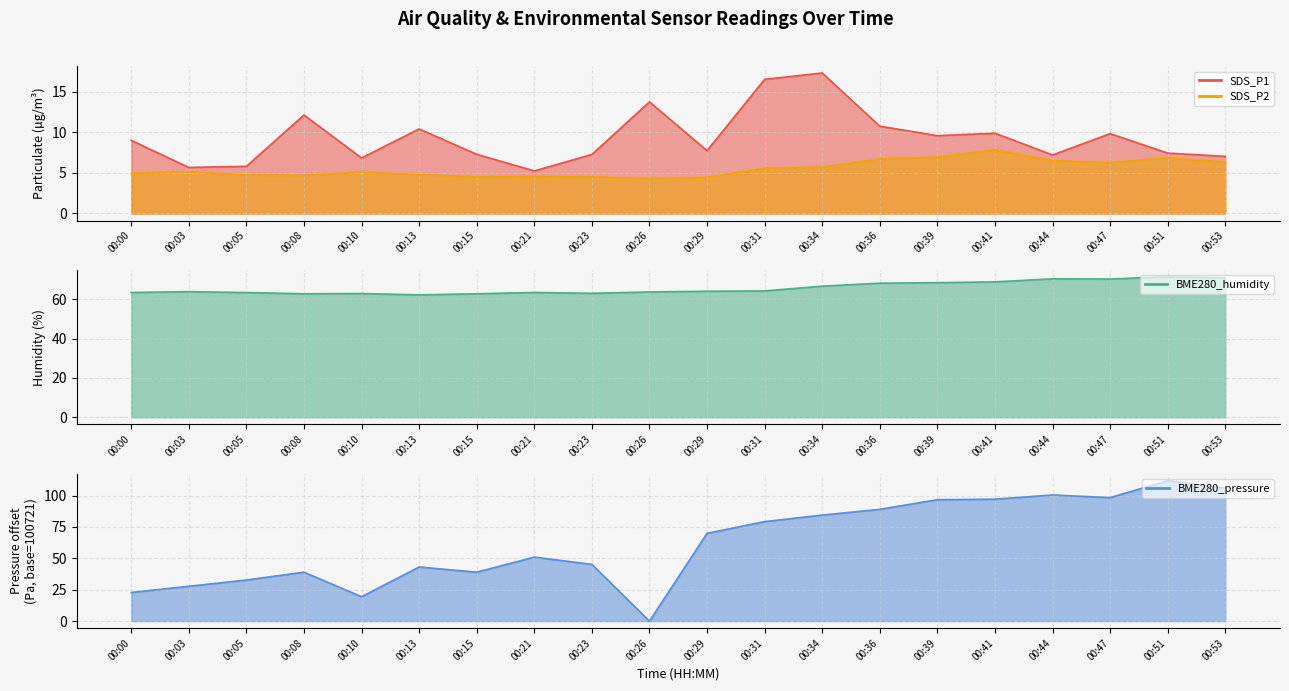

Reading right to left, extract all data points from this chart.

SDS_P1: 7.0	7.5	9.8	7.2	9.9	9.6	10.8	17.3	16.6	7.8	13.8	7.3	5.2	7.3	10.4	6.8	12.2	5.8	5.7	9.0
SDS_P2: 6.3	6.8	6.3	6.5	7.8	7.0	6.7	5.7	5.6	4.5	4.3	4.5	4.6	4.5	4.8	5.1	4.7	4.8	5.2	5.0
BME280_humidity: 70.8	71.4	70.3	70.4	68.8	68.4	68.1	66.6	64.2	64.0	63.7	63.0	63.4	62.8	62.2	62.9	62.8	63.4	63.8	63.4
BME280_pressure_norm: 105.8	111.9	98.4	100.4	97.1	96.7	89.0	84.4	79.2	69.9	0.0	45.2	51.0	39.0	43.1	19.4	39.0	32.7	27.8	22.8